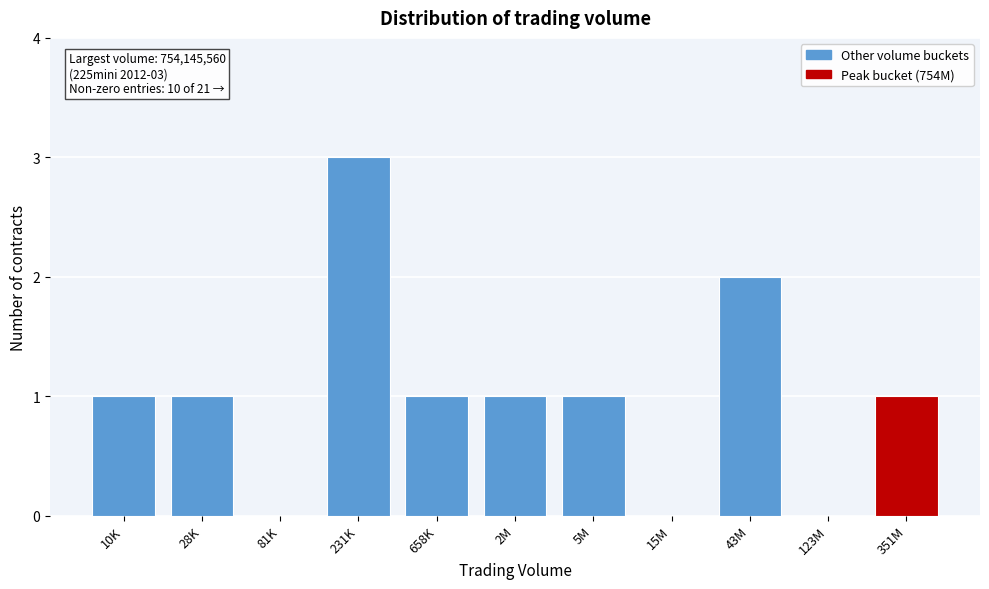

Reading left to right, transcribe all the data shown in this chart.

10K=1	28K=1	81K=0	231K=3	658K=1	2M=1	5M=1	15M=0	43M=2	123M=0	351M=1